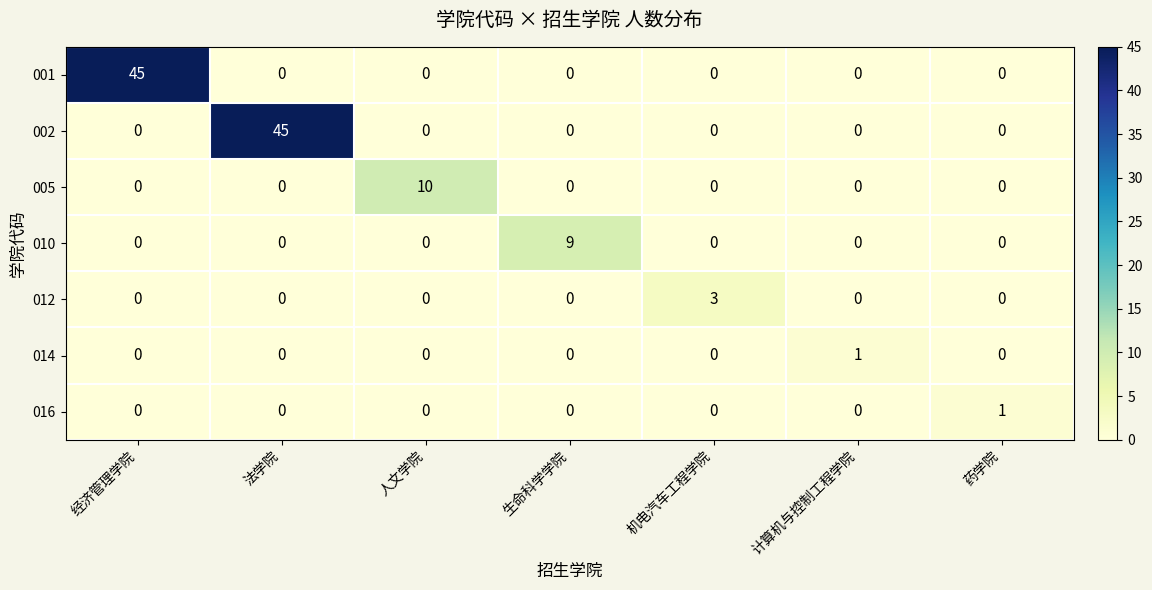

How many series are shown in this chart?

7